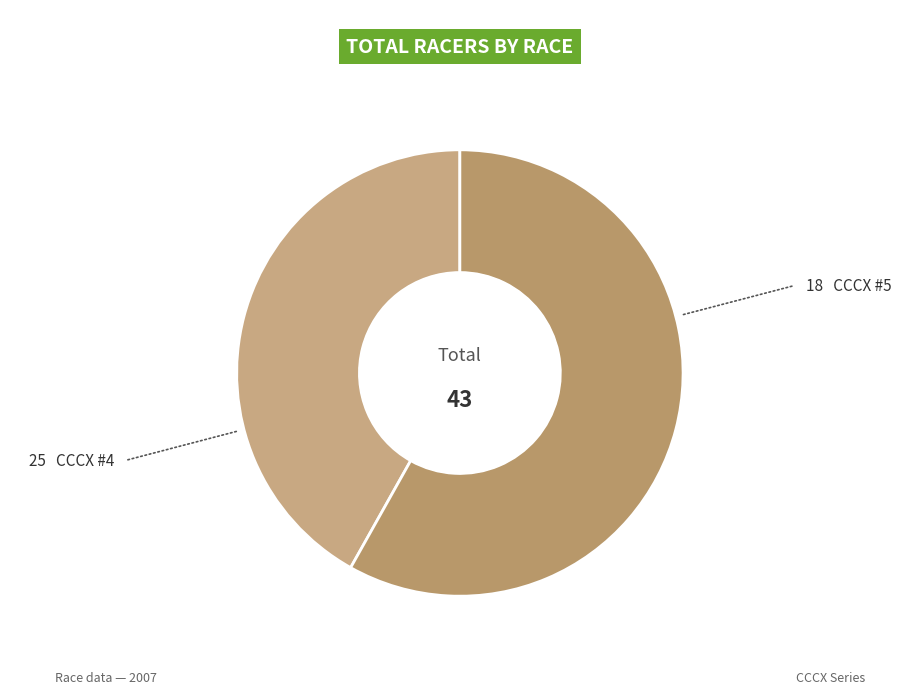

How many slices are in this pie chart?

2